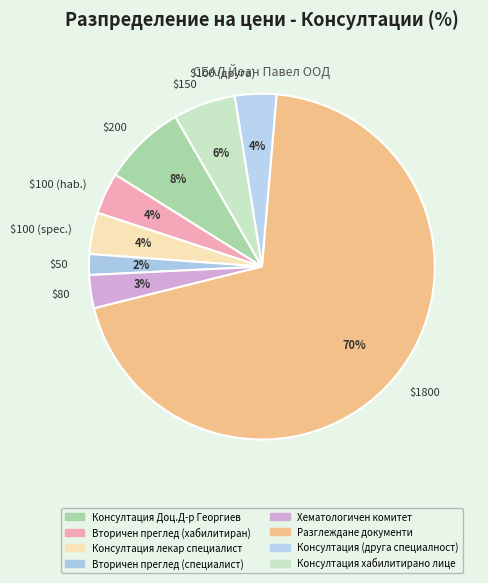

To the nearest percent, what percentage of the pie is $100 (hab.)?

4%